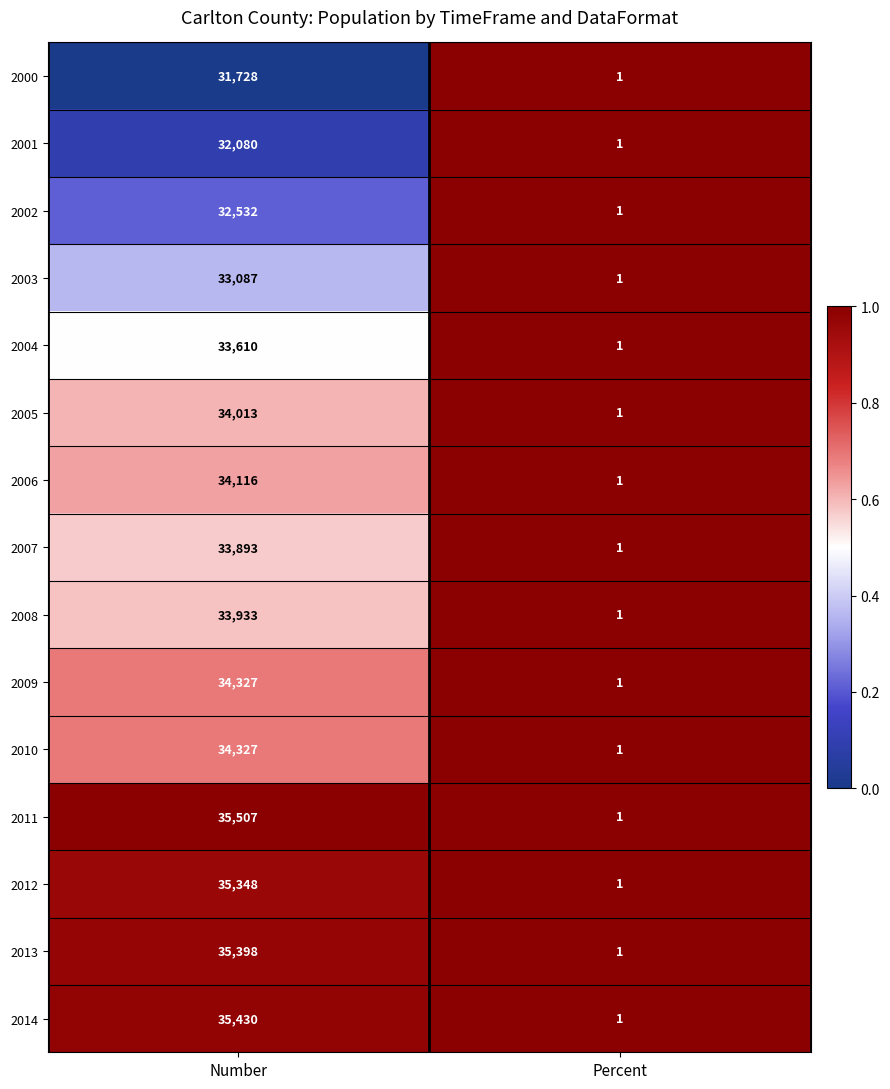

Which series has the largest total across all categories?

2011